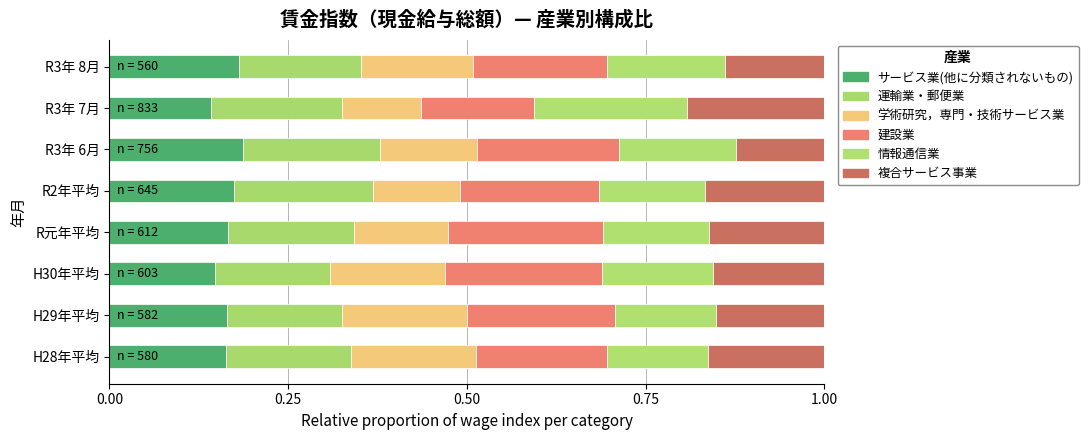

How many categories are shown in the chart?

8